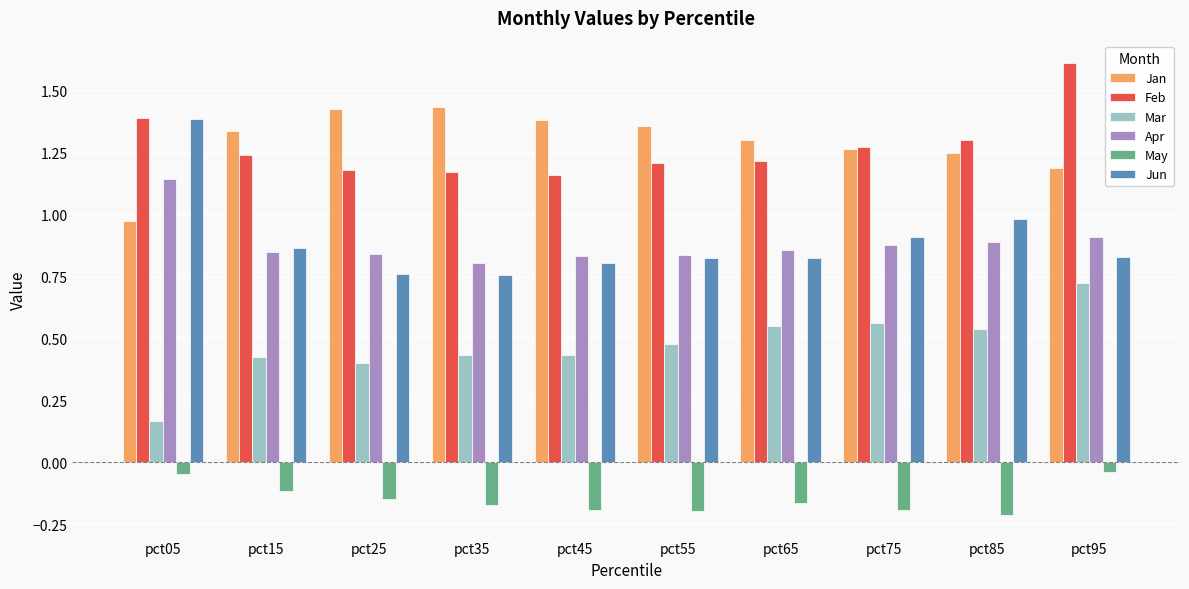

How many series are shown in this chart?

6